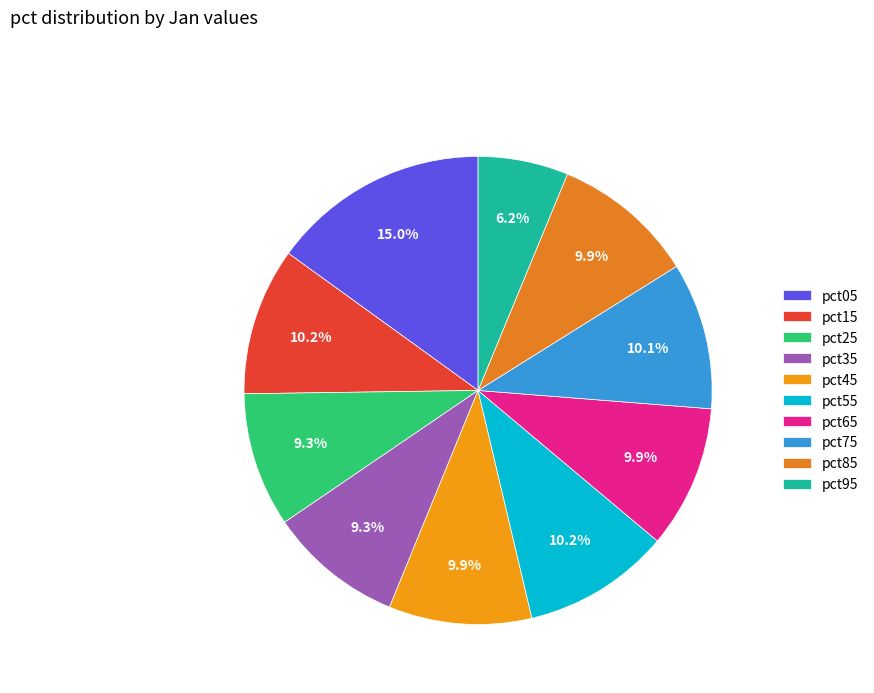

To the nearest percent, what portion does pct05 represent?

15%